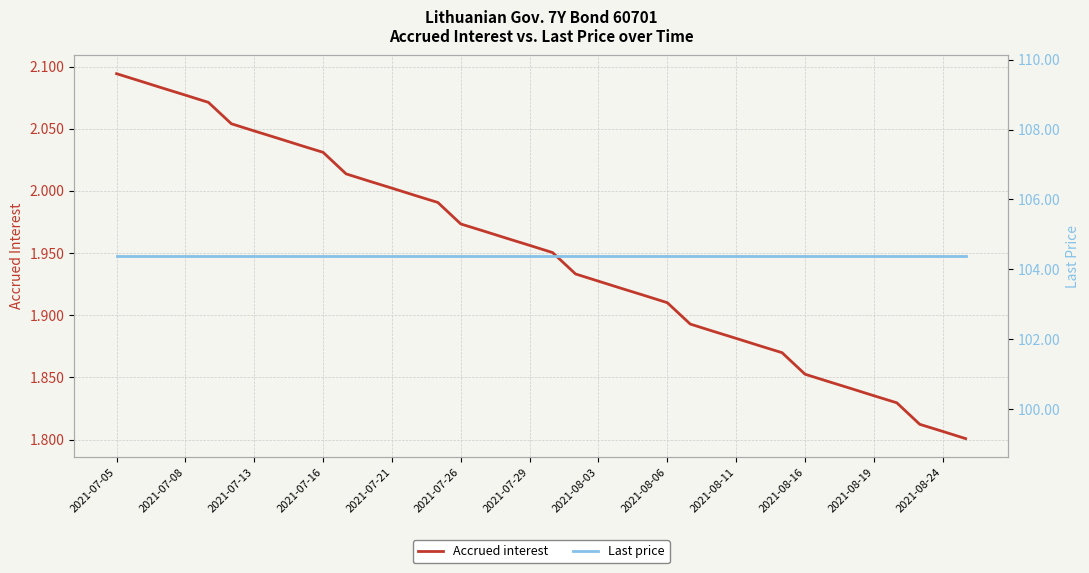

What is the difference between the highest and lowest values at 2021-07-08?

102.3